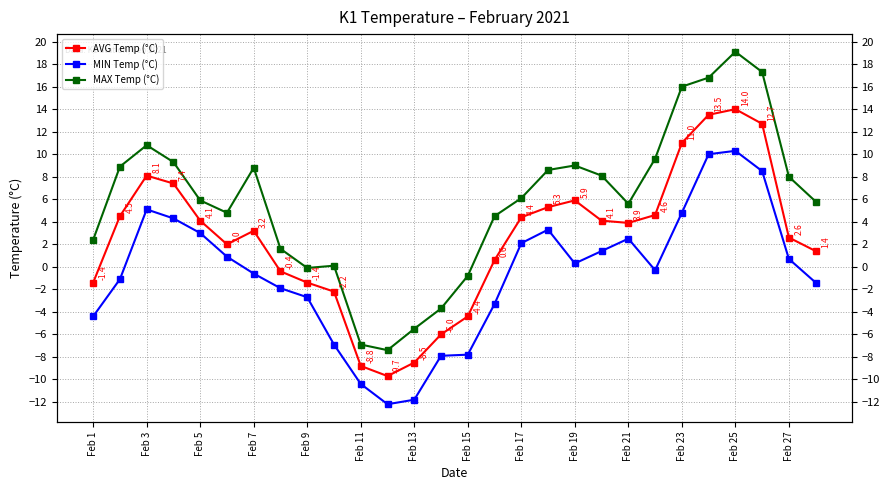

True or false: MAX Temp (°C) and MIN Temp (°C) cross at least once.

False